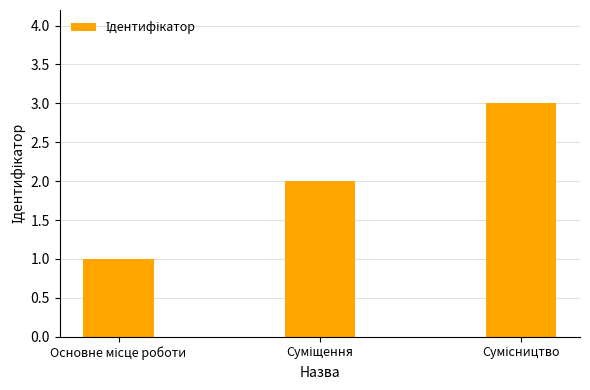

What is the greatest value displayed?

3